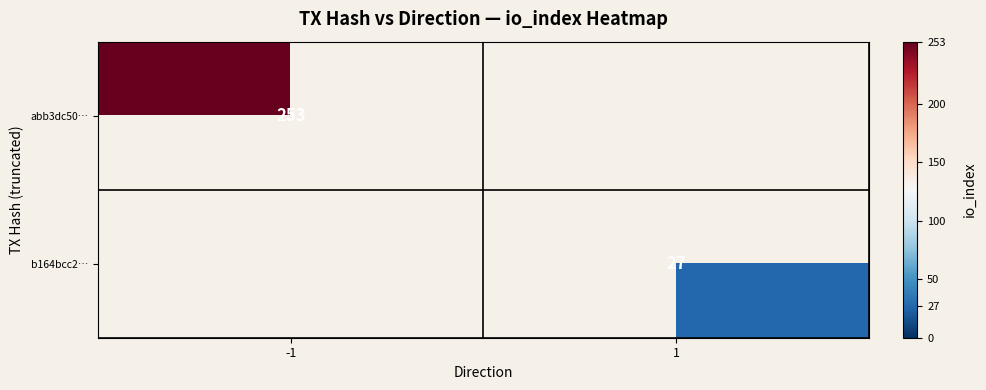

The value of abb3dc50… at -1 is 121.8. True or false?

False